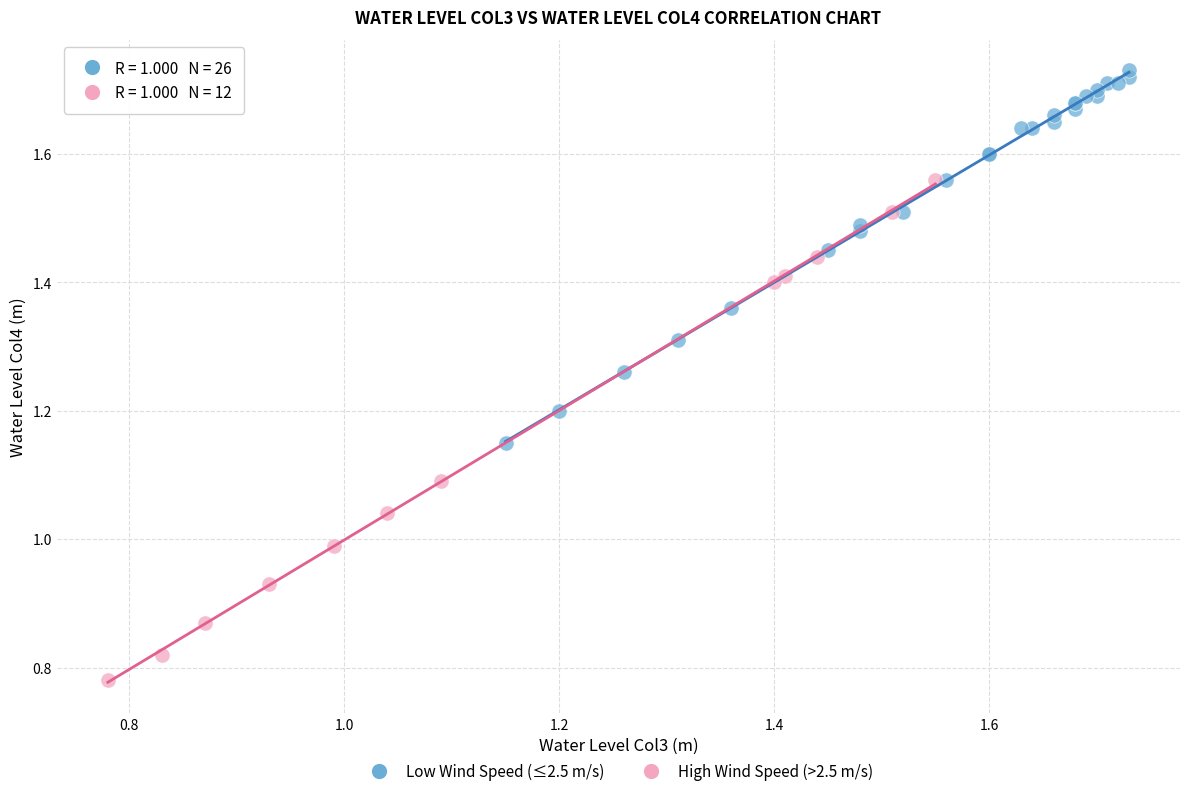

Which series contains the highest Y value?

Low Wind Speed (≤2.5 m/s)